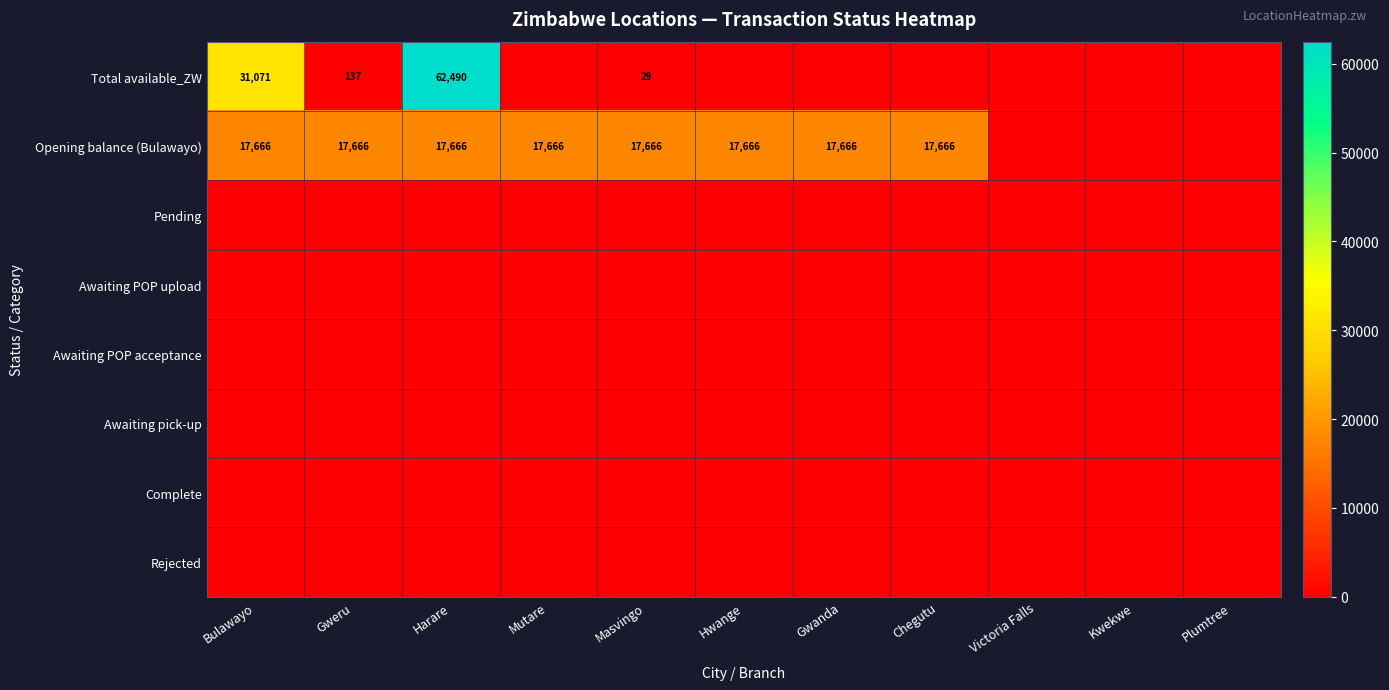

The value of Awaiting pick-up at Masvingo is 0.0. True or false?

True